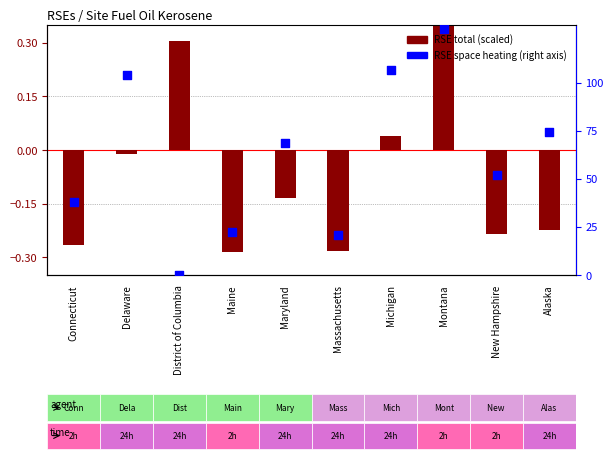

What are all the series names shown in the legend?

RSE Total (scaled), RSE Space Heating (right axis)